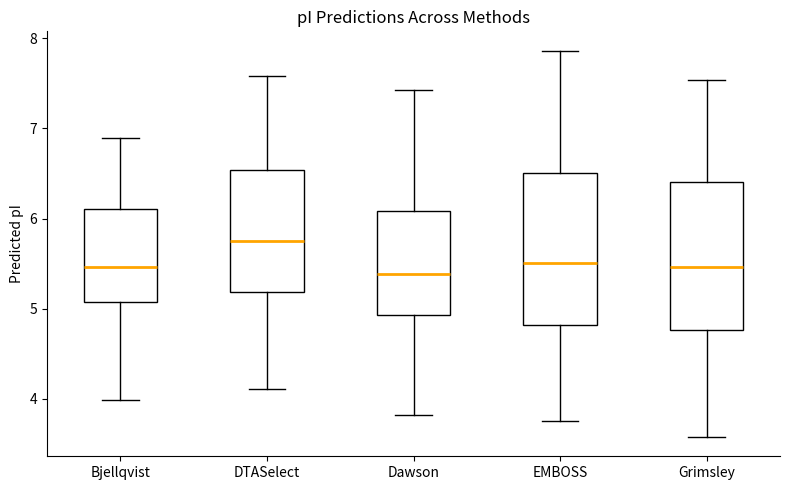

Reading left to right, read every box against the y-axis: the position of its median line, the range the box covers, and the ends of its whiskers. The values are not printed on the chart, so give them approximately, as read against the axis.

Bjellqvist: median 5.5, box 5.1 to 6.1, whiskers 4.0 to 6.9
DTASelect: median 5.7, box 5.2 to 6.5, whiskers 4.1 to 7.6
Dawson: median 5.4, box 4.9 to 6.1, whiskers 3.8 to 7.4
EMBOSS: median 5.5, box 4.8 to 6.5, whiskers 3.8 to 7.9
Grimsley: median 5.5, box 4.8 to 6.4, whiskers 3.6 to 7.5